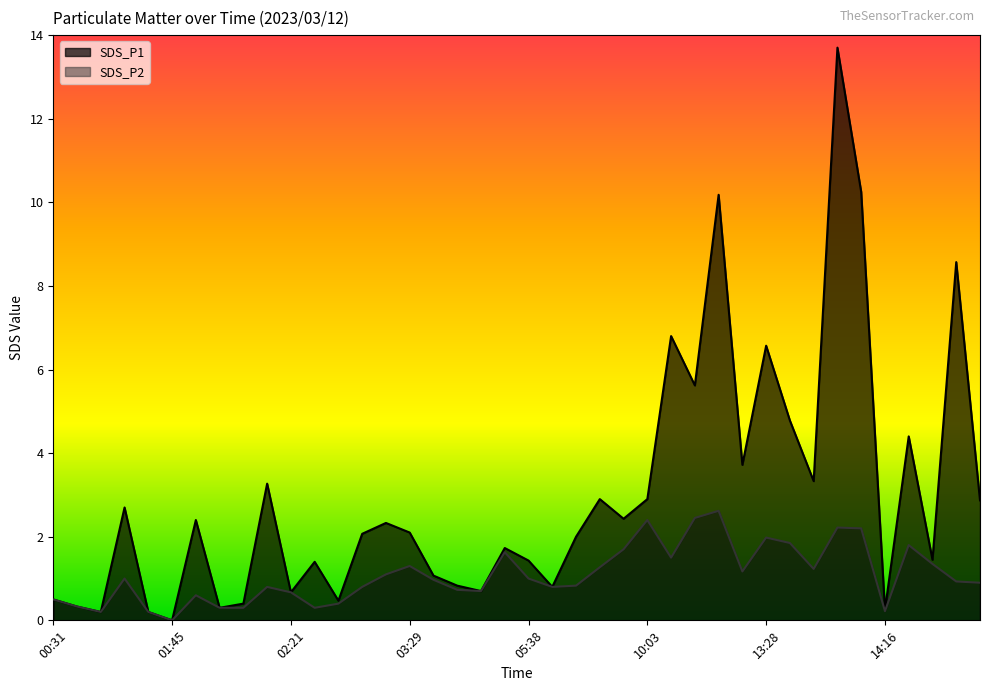

Is it true that SDS_P1 equals 1.0 at 01:56?

False